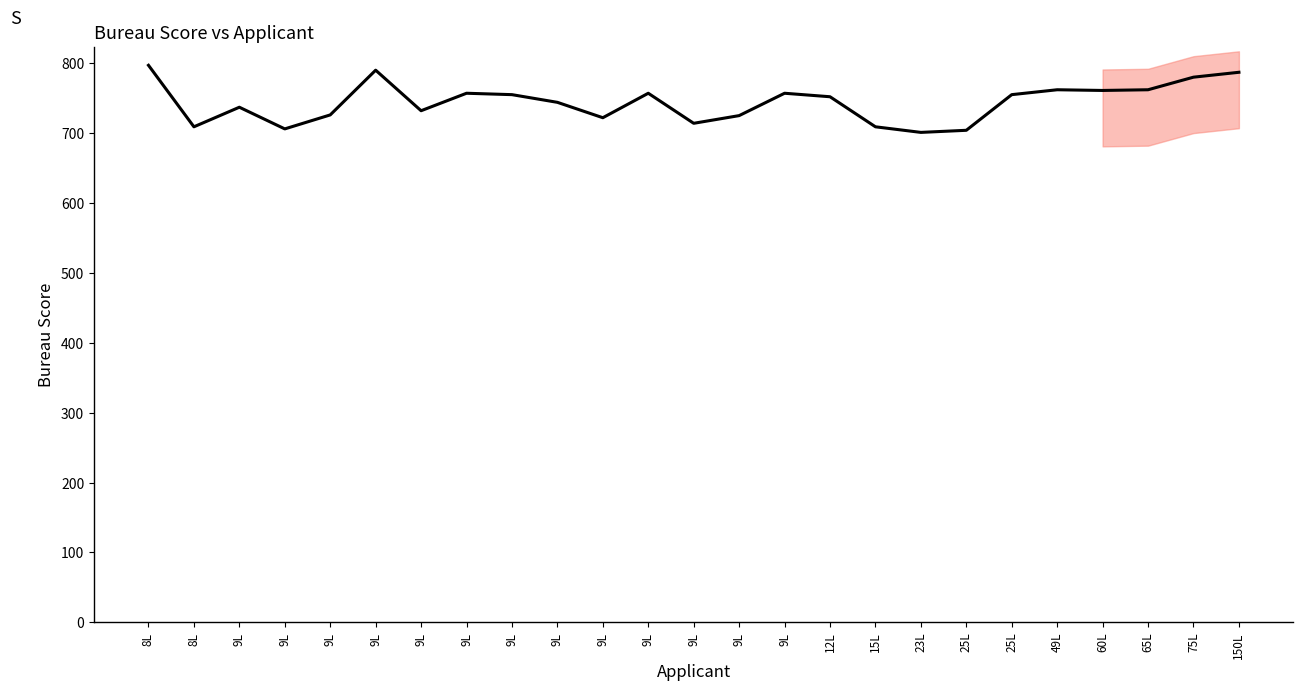

List the labels in order of value, smallest first.

23L, 25L, 9L, 8L, 15L, 9L, 9L, 9L, 9L, 9L, 9L, 9L, 12L, 9L, 25L, 9L, 9L, 9L, 60L, 49L, 65L, 75L, 150L, 9L, 8L